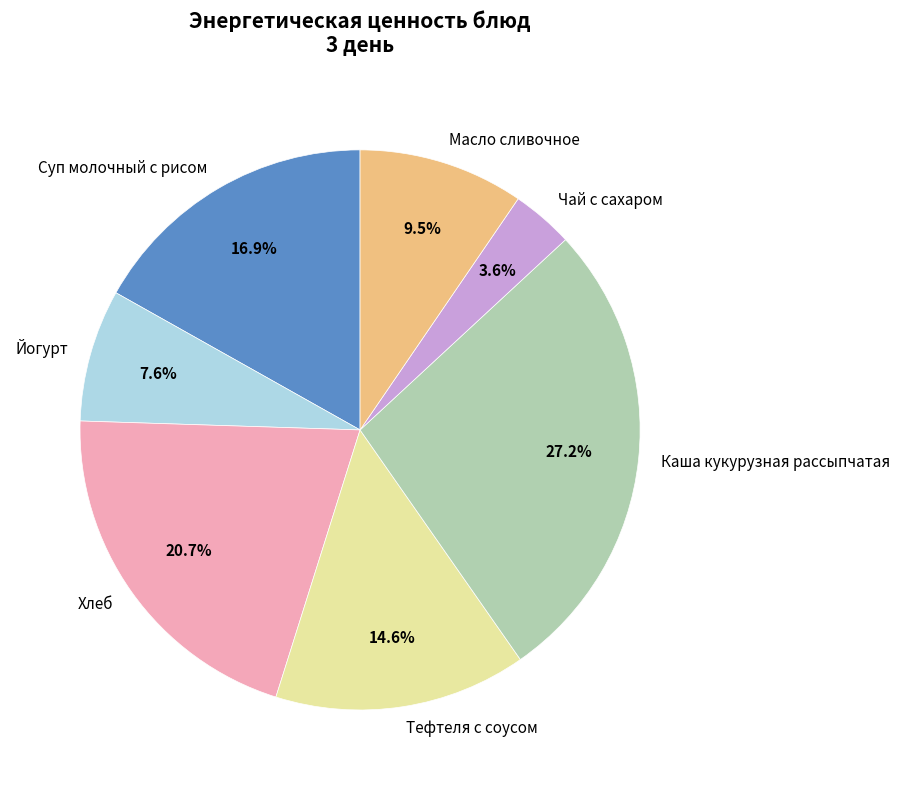

Does any single category account for the majority?

No